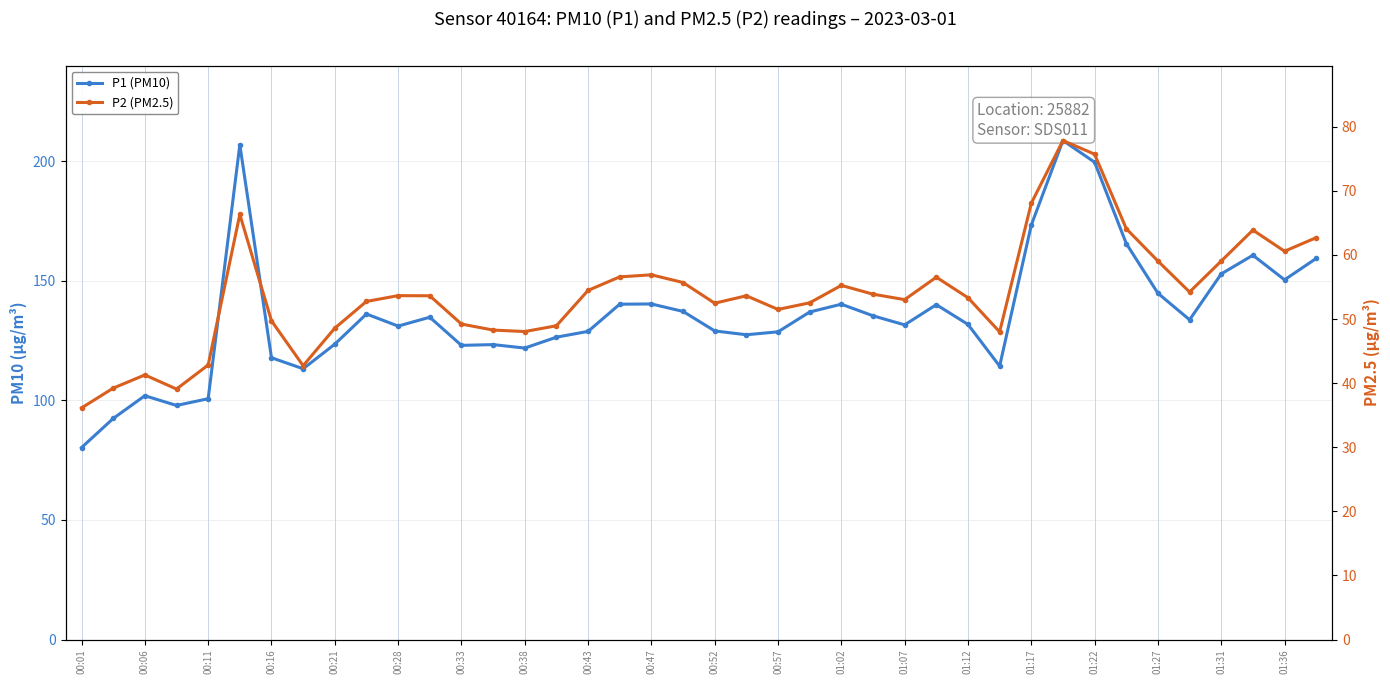

Which series has the widest spread of values?

P1 (PM10)